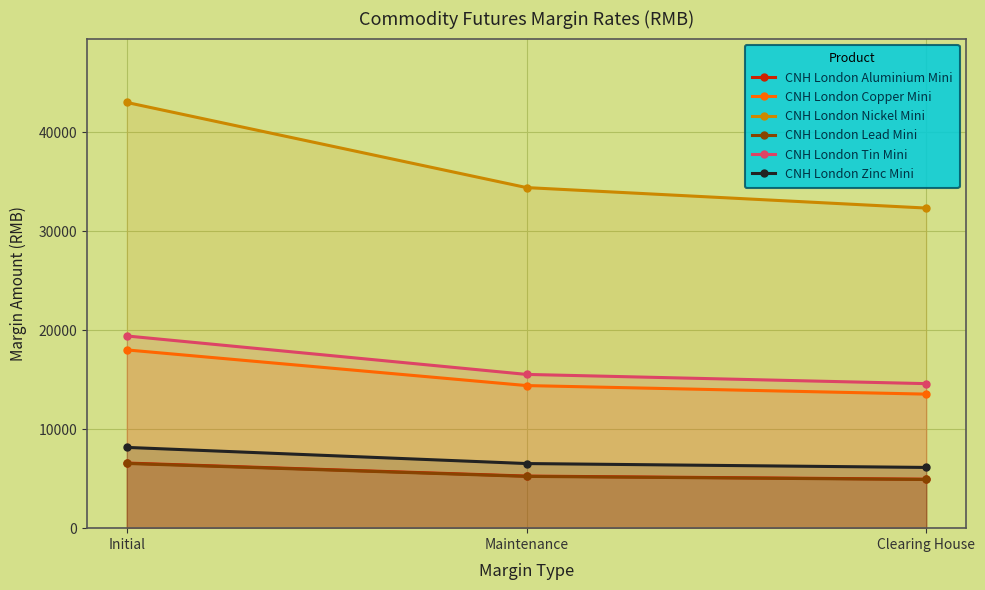

Which series has the widest spread of values?

CNH London Nickel Mini